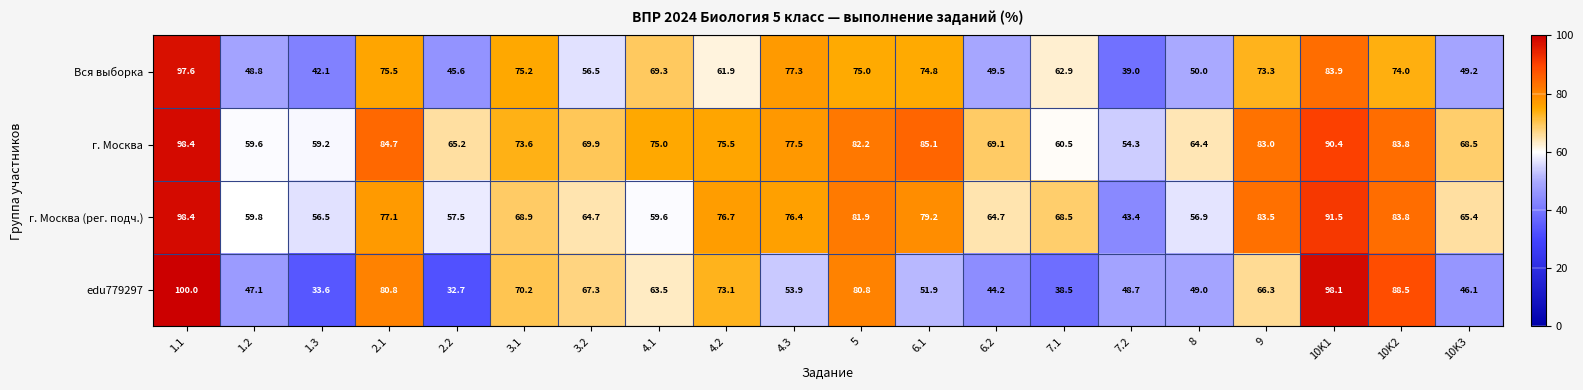

Count the number of data series in this chart.

4